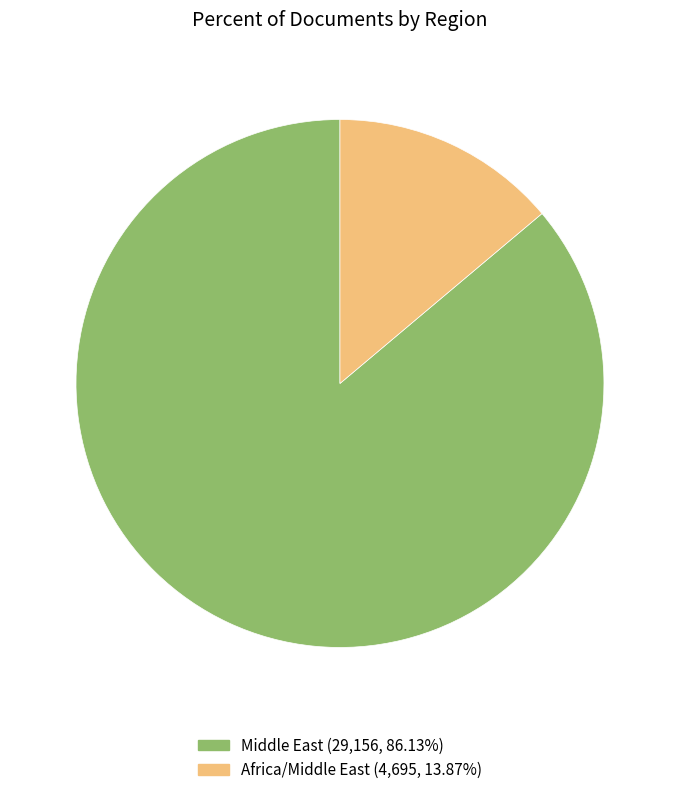

Is there a majority slice in this chart?

Yes